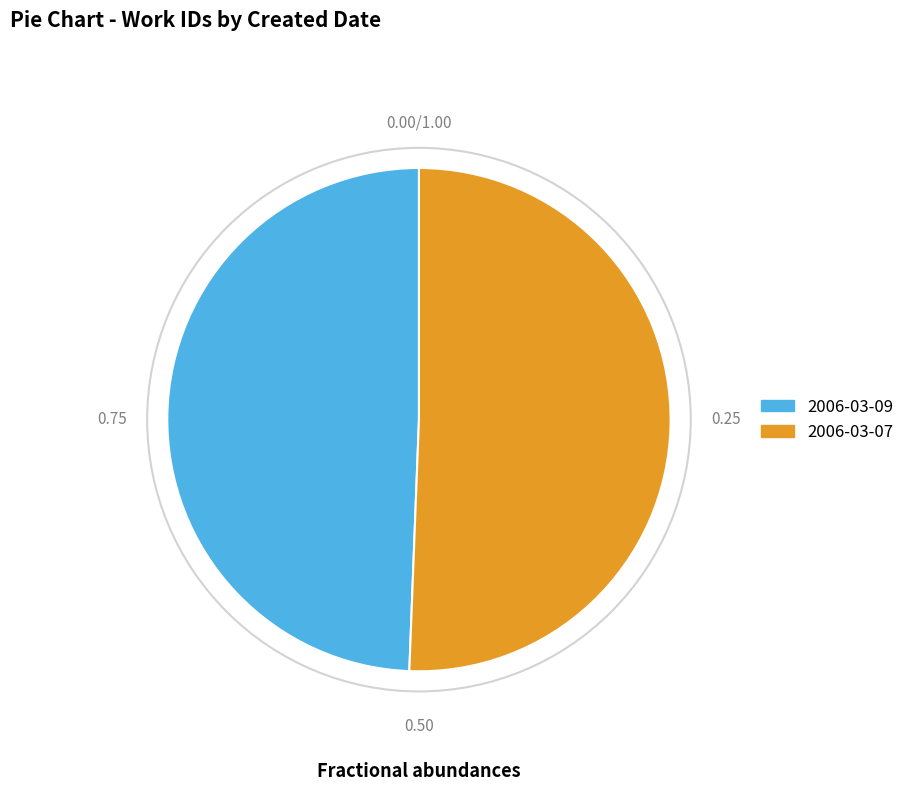

How many slices are in this pie chart?

2